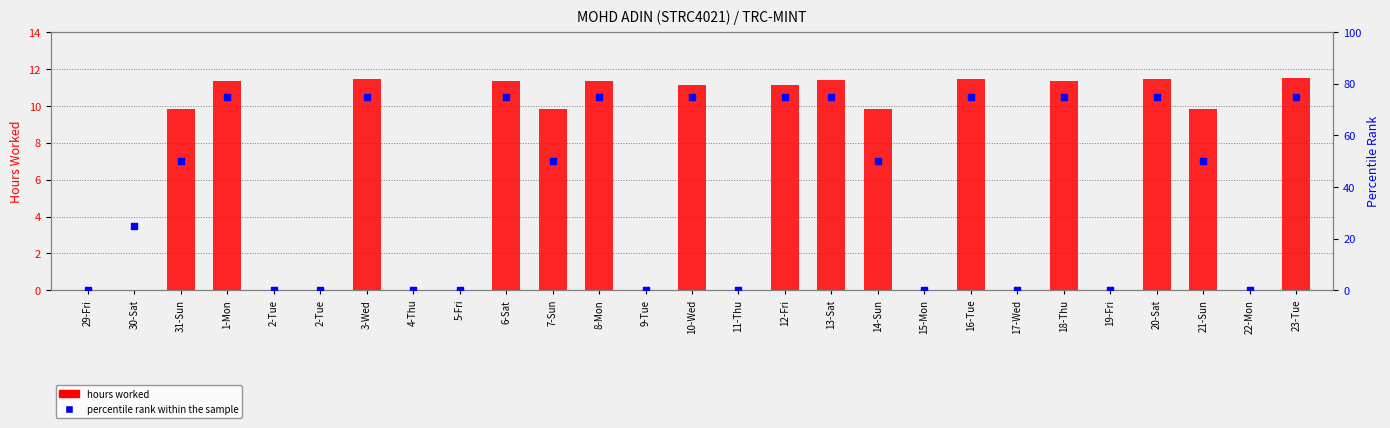

At which category is the sum across all series the highest?

23-Tue